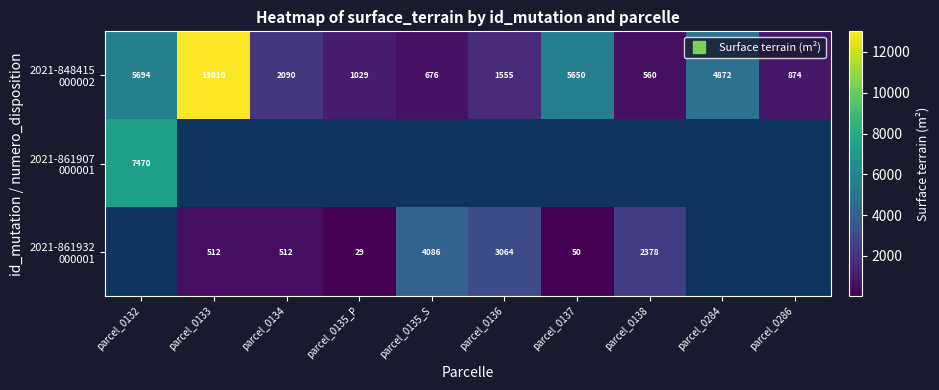

What is the smallest value displayed?

29.0